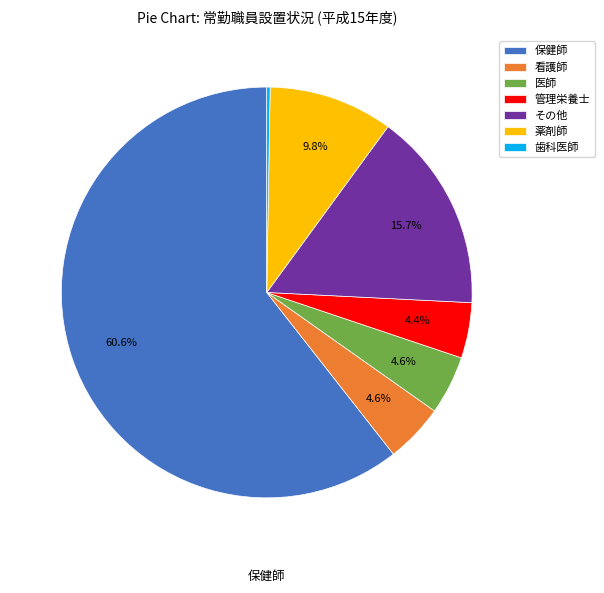

Does any single category account for the majority?

Yes